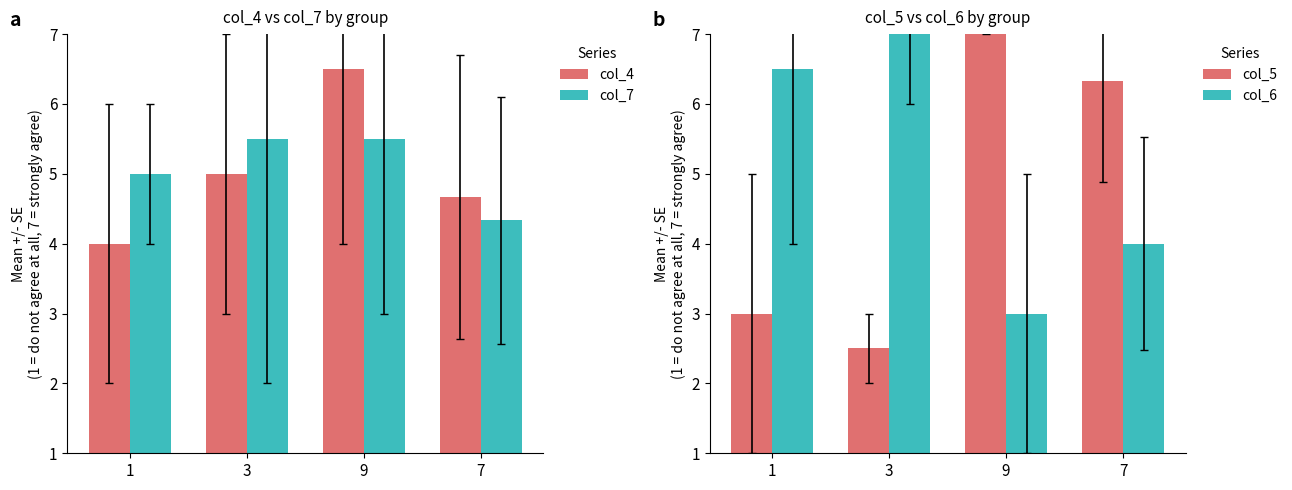

At how many categories does at least one series exceed 4?

4